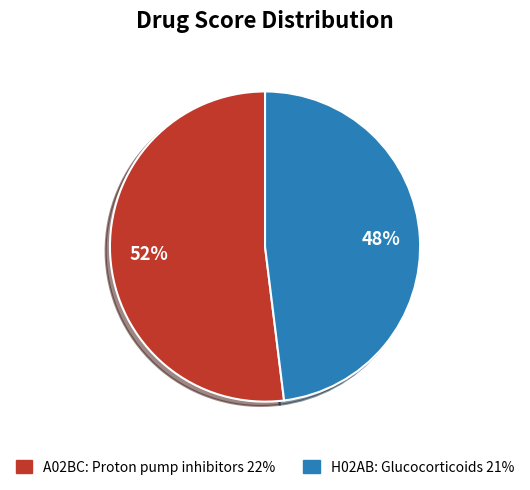

Is there any slice that represents more than half of the pie?

Yes